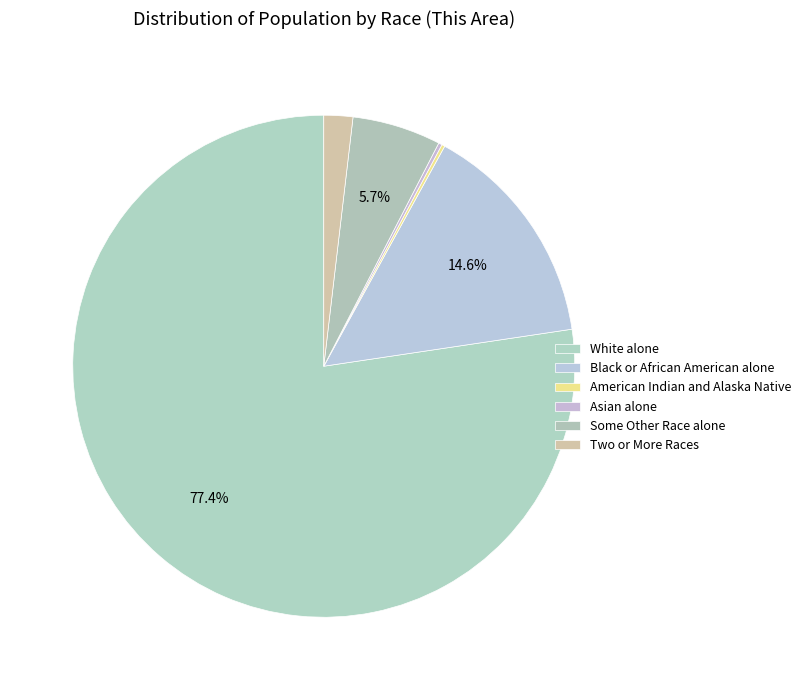

Rank the categories by value from highest to lowest.

White alone, Black or African American alone, Some Other Race alone, Two or More Races, Asian alone, American Indian and Alaska Native